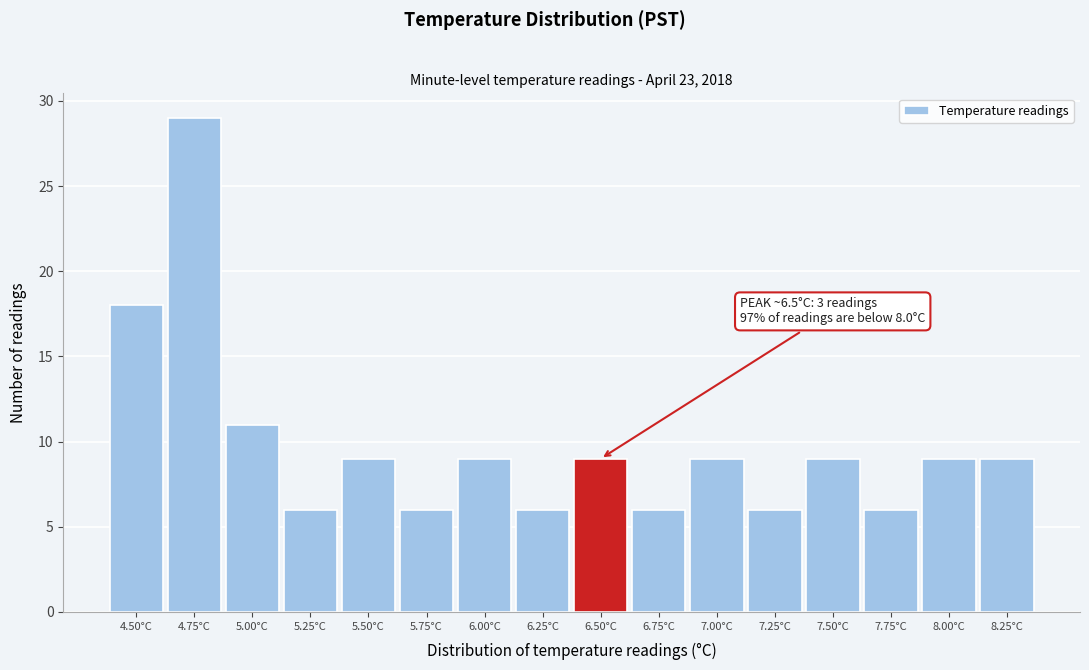

Reading right to left, transcribe all the data shown in this chart.

9	9	6	9	6	9	6	9	6	9	6	9	6	11	29	18